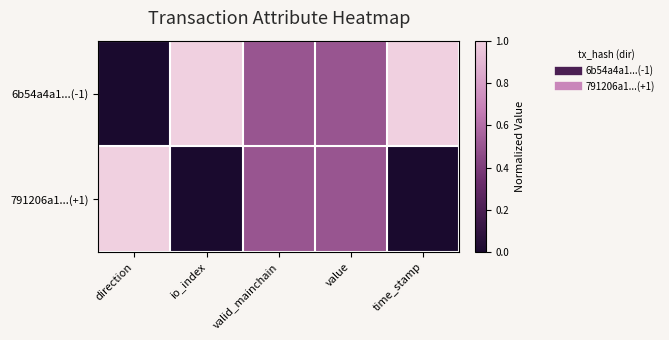

At which category is the sum across all series the highest?

direction